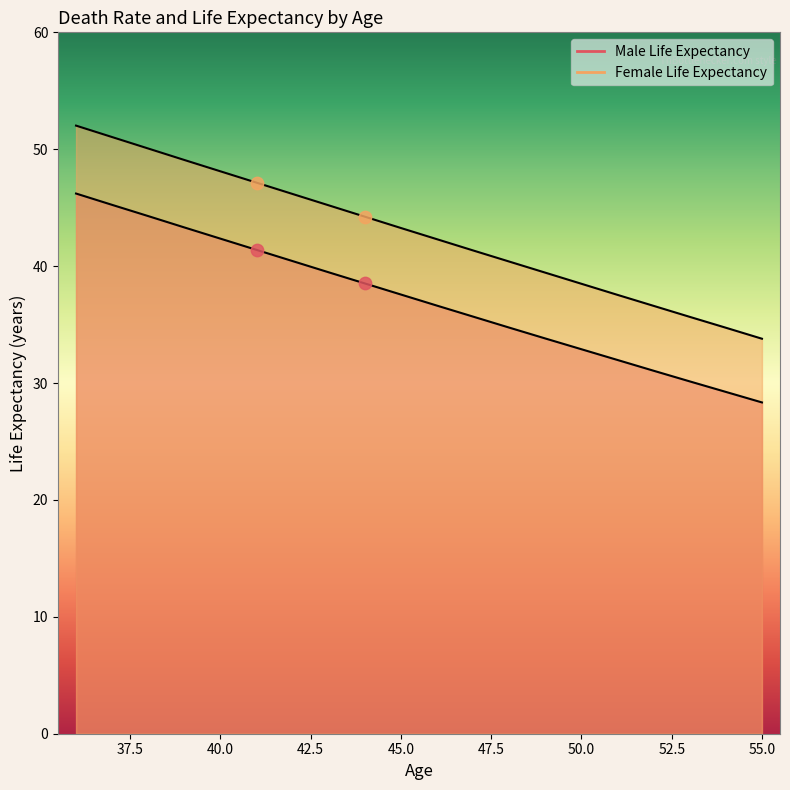

At how many categories does at least one series exceed 32?

20